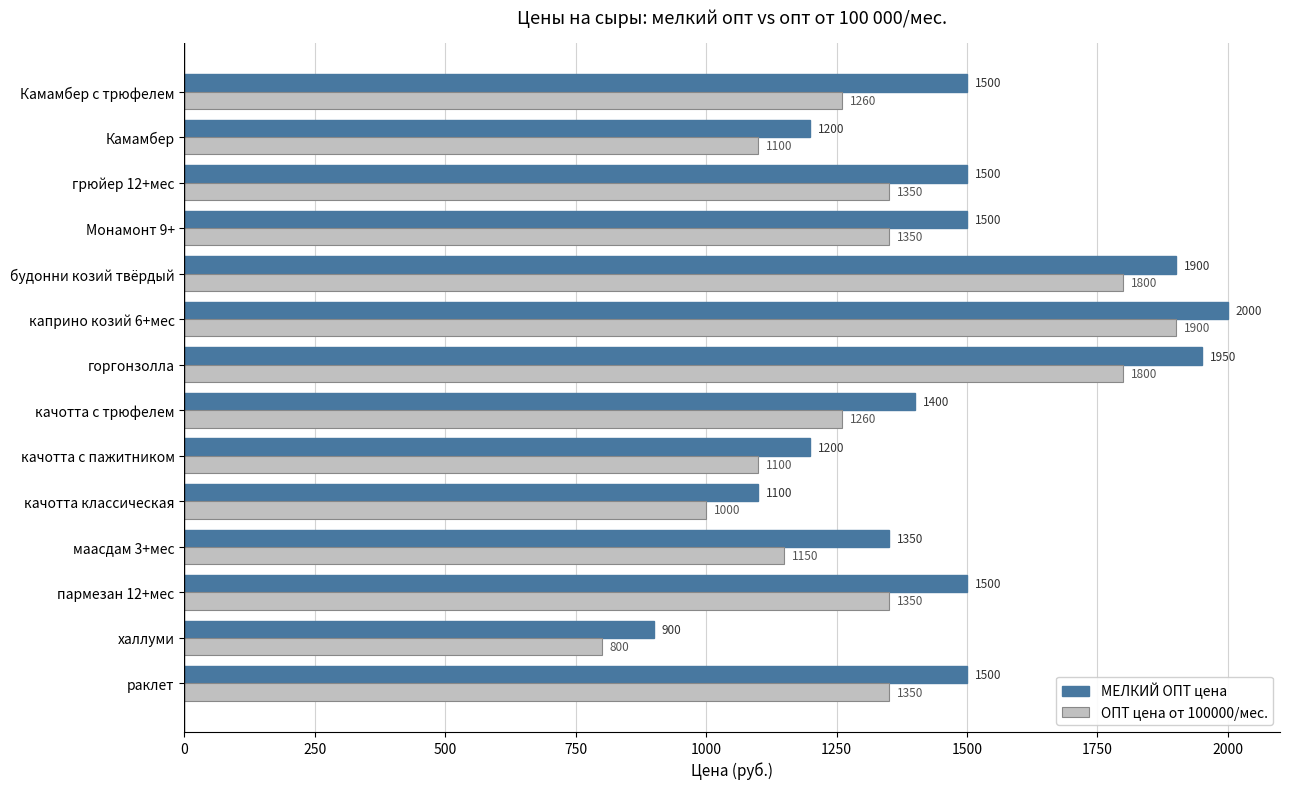

What are all the series names shown in the legend?

МЕЛКИЙ ОПТ цена, ОПТ цена от 100000/мес.